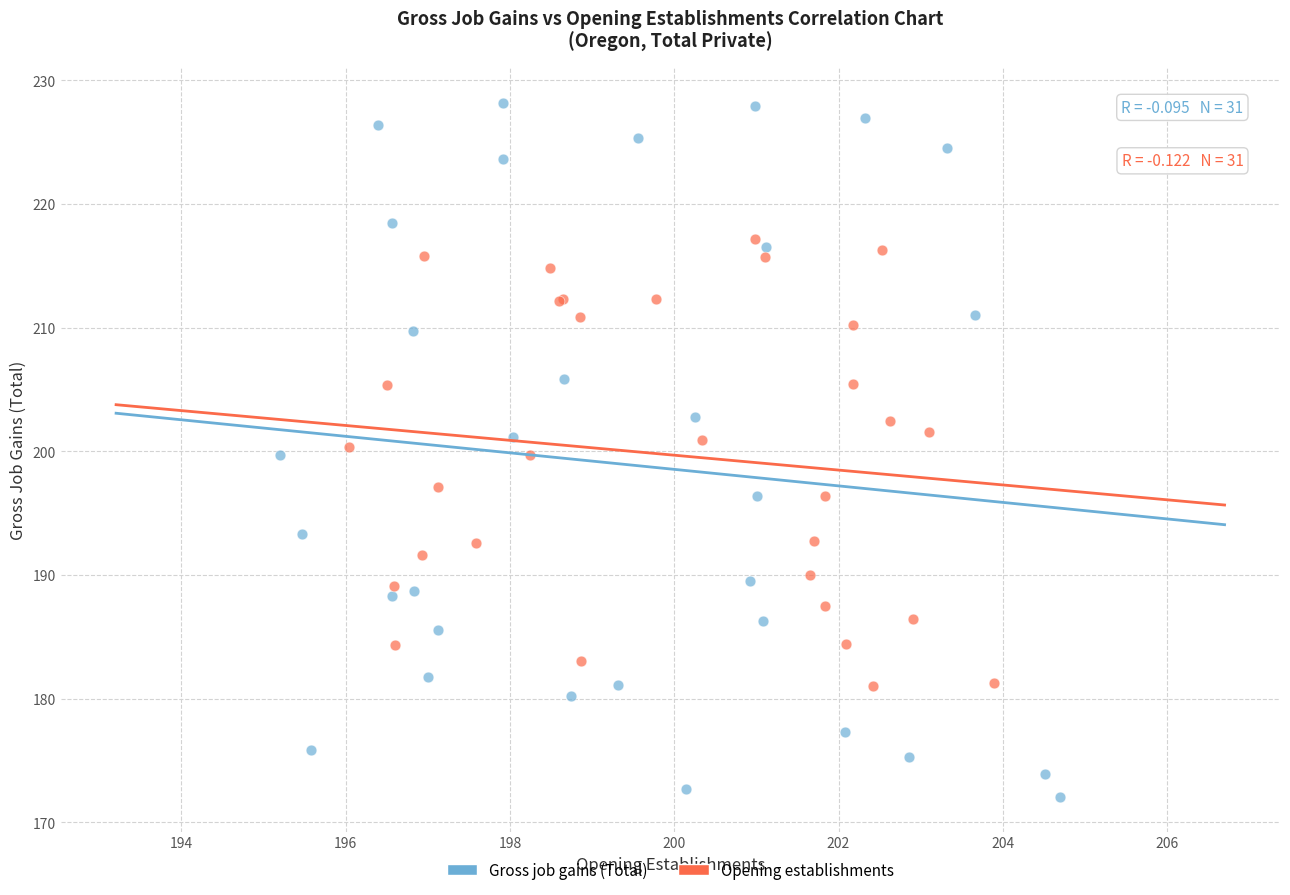

Which series contains the lowest Y value?

Gross job gains (Total)